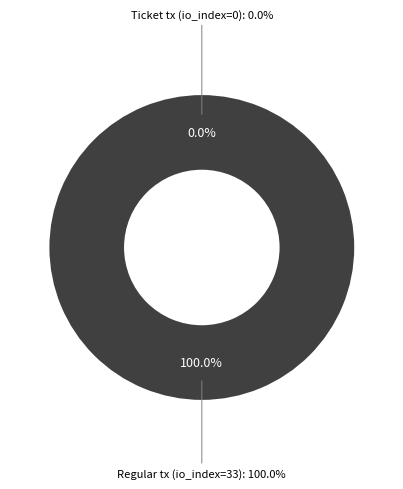

Rank the categories by value from lowest to highest.

Ticket tx (io_index=0), Regular tx (io_index=33)